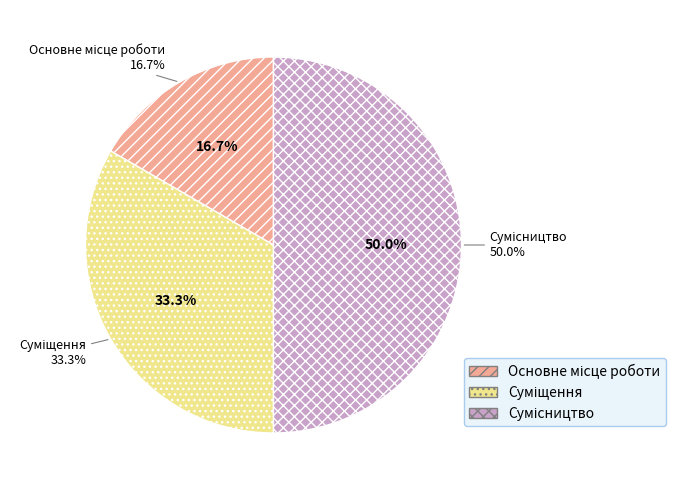

Does Основне місце роботи account for over 50% of the chart?

No